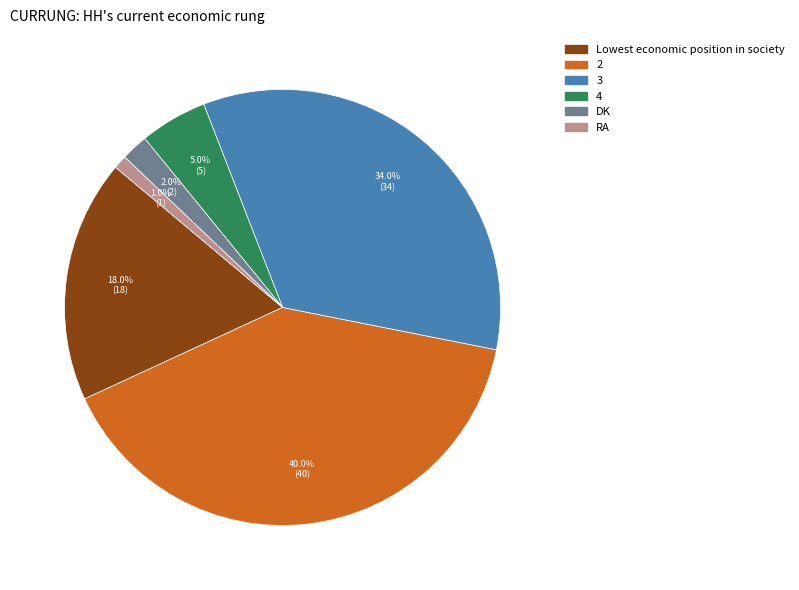

How many segments does this pie chart have?

6